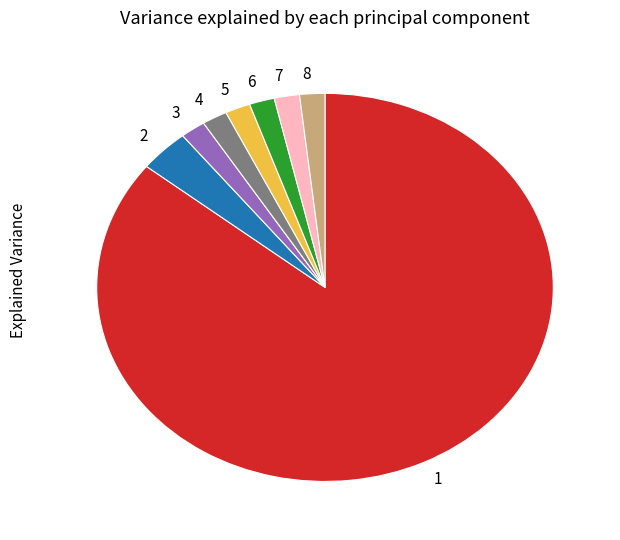

Is it true that 5 is 2% of the pie?

True